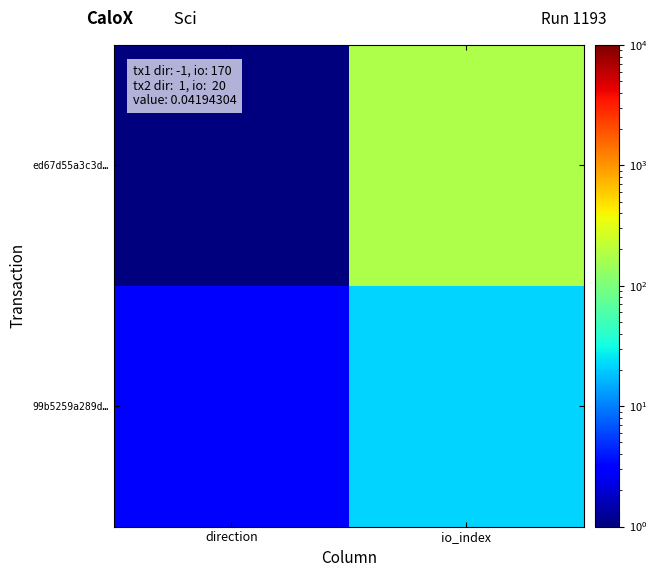

At how many categories does at least one series exceed 24?

1